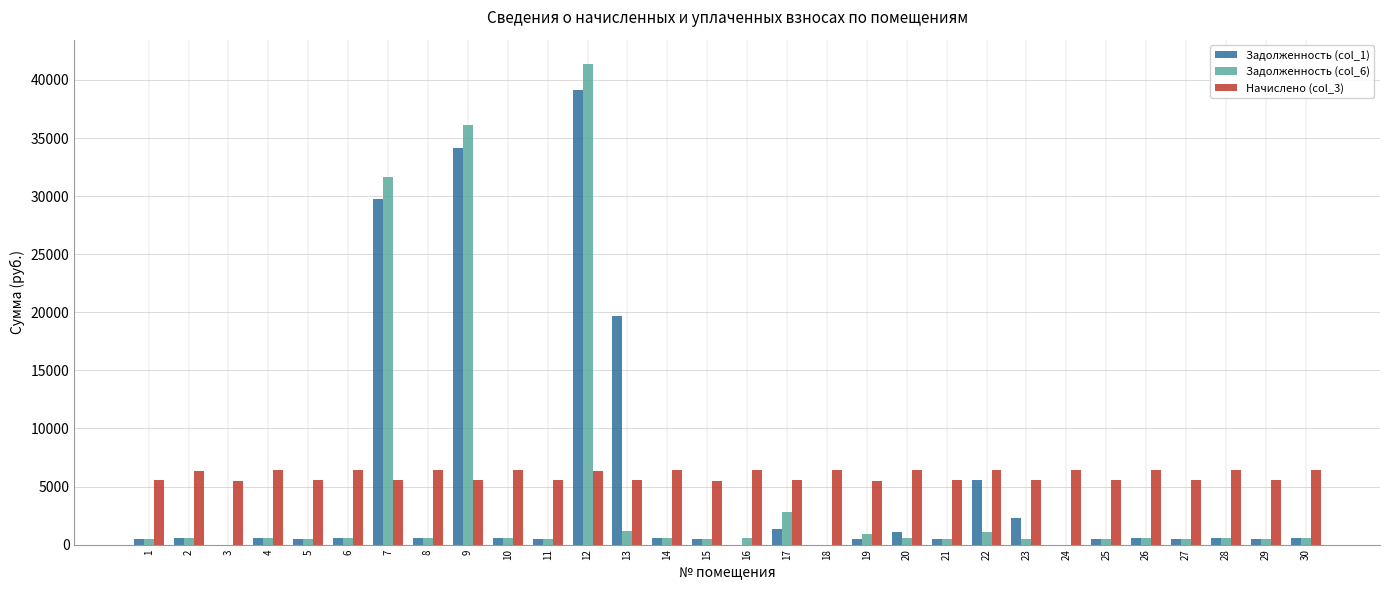

What is the sum of all Начислено (col_3) values?

179104.0